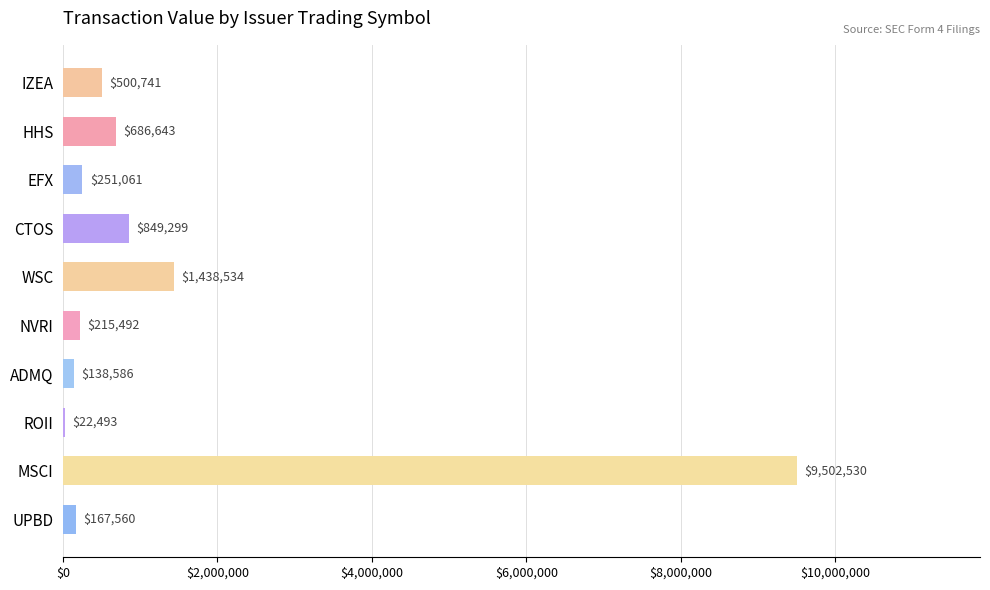

Reading top to bottom, list all the values displayed in this chart.

IZEA=500741	HHS=686643	EFX=251061	CTOS=849299	WSC=1438534	NVRI=215492	ADMQ=138586	ROII=22493	MSCI=9502530	UPBD=167560